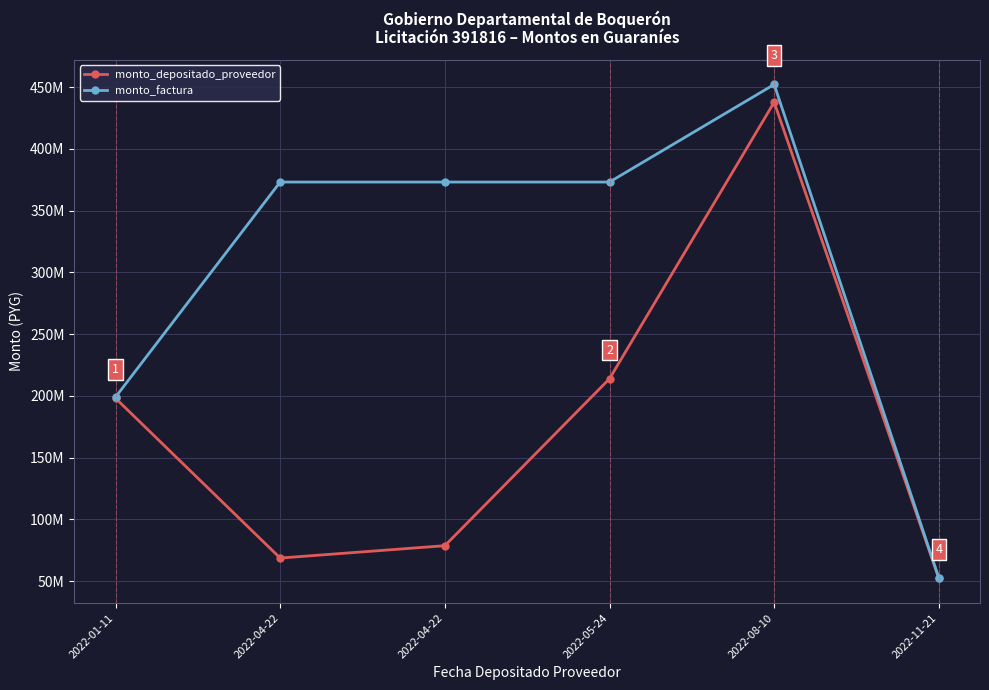

Which has a higher value, 2022-11-21 or 2022-05-24?

2022-05-24